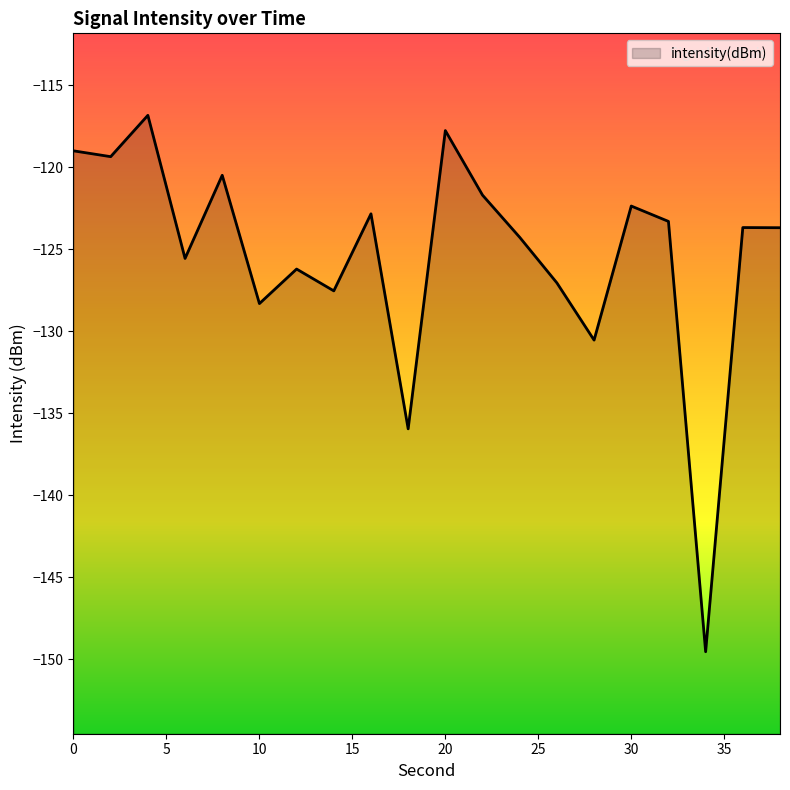

Is it true that the value at 36 is -123.7?

True